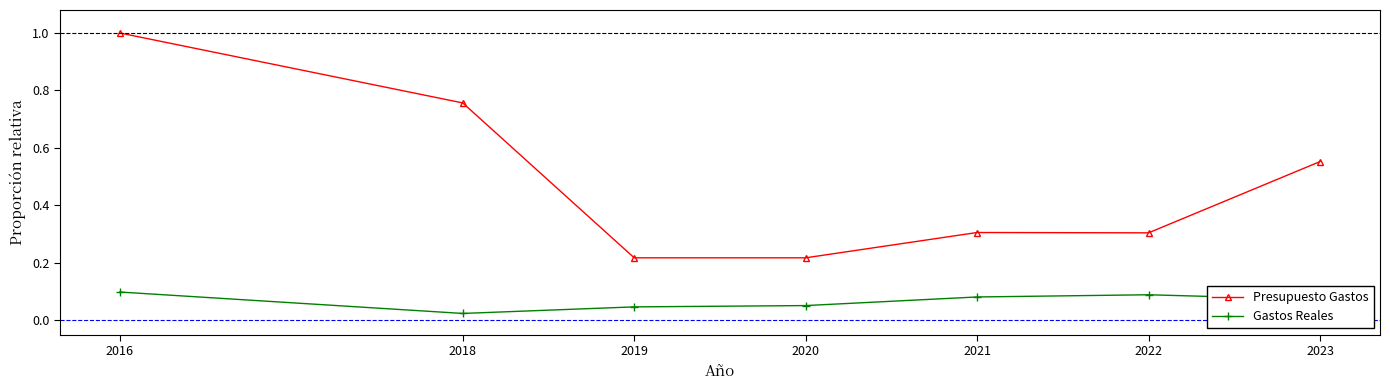

Rank the series by their maximum value, from lowest to highest.

Gastos Reales, Presupuesto Gastos